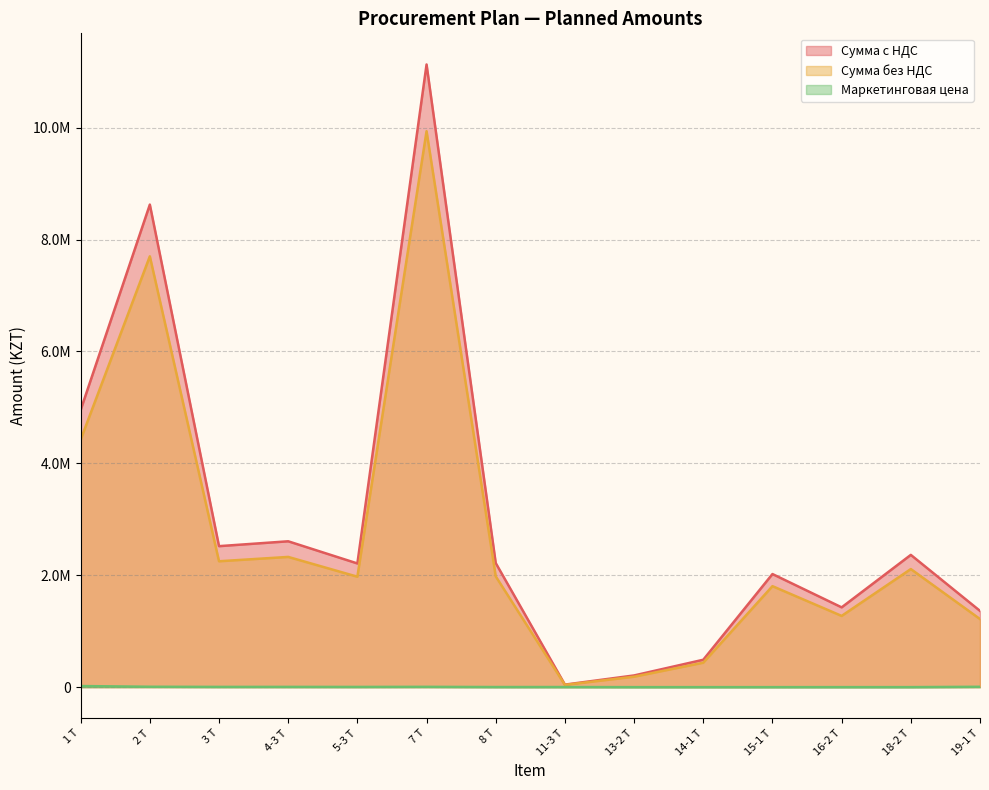

What is the maximum value shown in the chart?

11128320.0